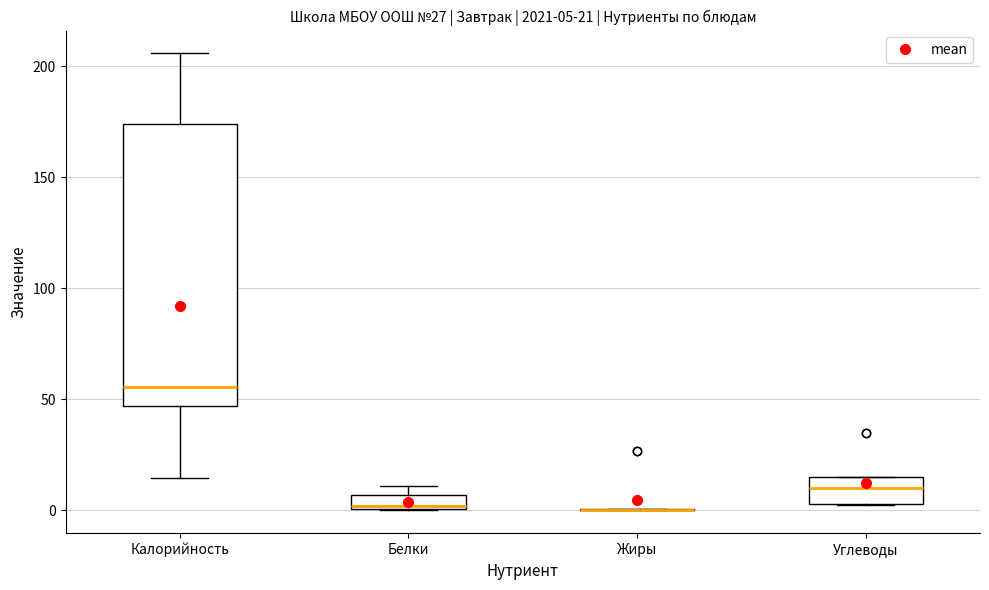

Which box is the tallest, from its lower edge to its upper edge?

Калорийность